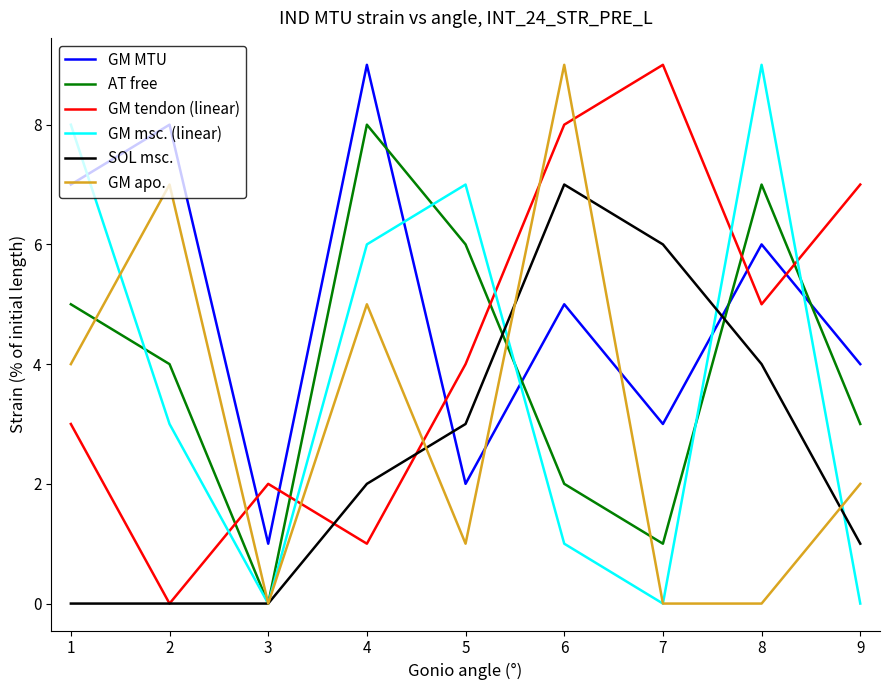

Reading left to right, what are all the values shown in this chart?

GM MTU: 7	8	1	9	2	5	3	6	4
AT free: 5	4	0	8	6	2	1	7	3
GM tendon (linear): 3	0	2	1	4	8	9	5	7
GM msc. (linear): 8	3	0	6	7	1	0	9	0
SOL msc.: 0	0	0	2	3	7	6	4	1
GM apo.: 4	7	0	5	1	9	0	0	2